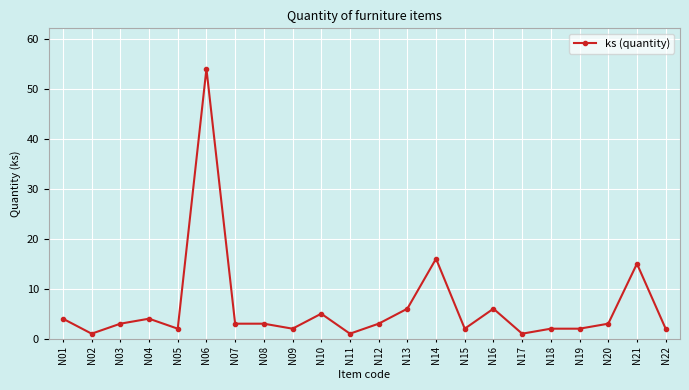

What is the average value?

6